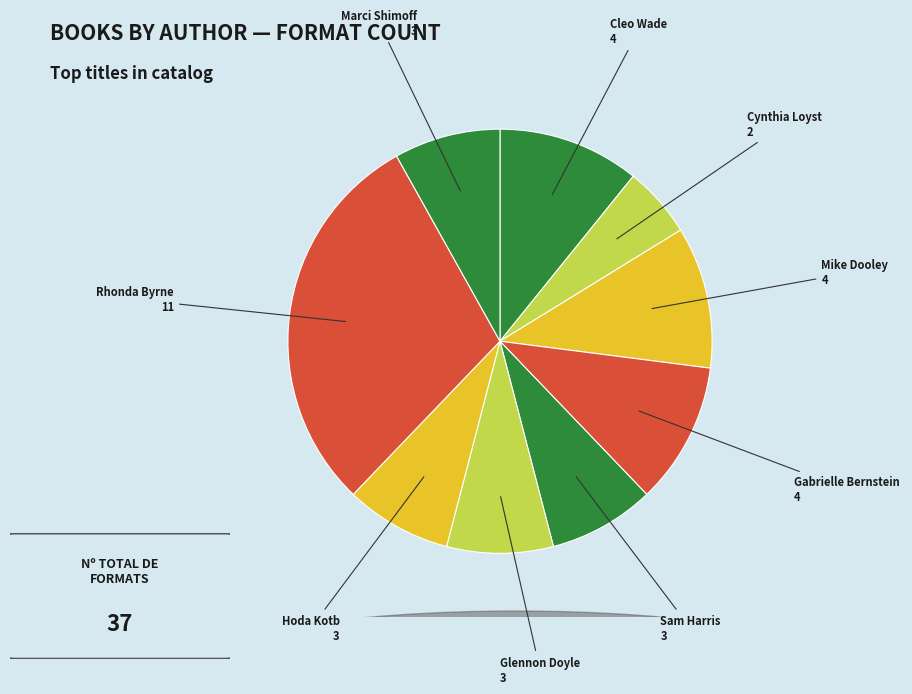

Count the number of slices in the pie.

9